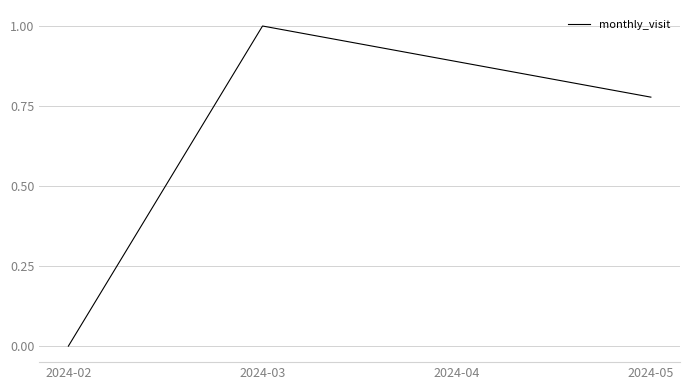

Does the chart have visible grid lines?

Yes